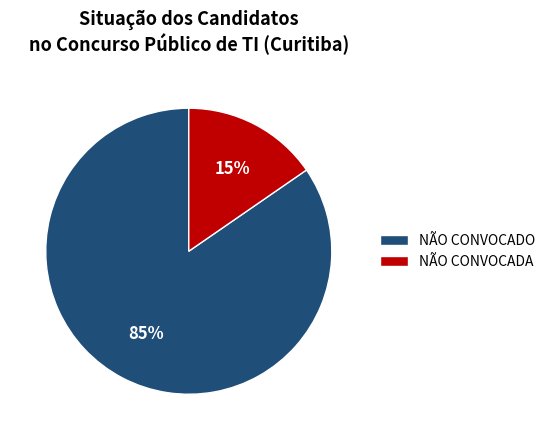

What is the smallest slice in the pie chart?

NÃO CONVOCADA